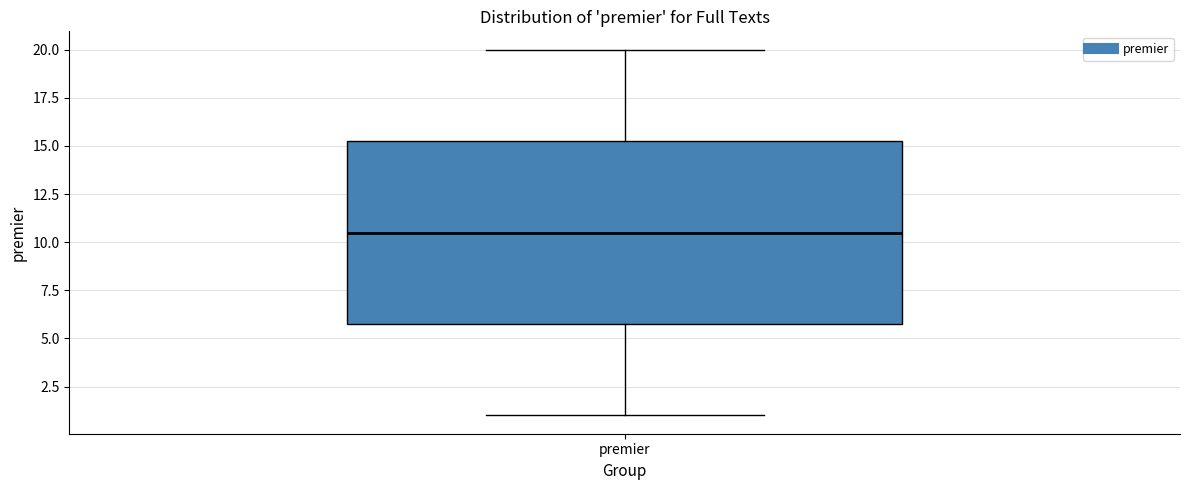

Read this box plot against the y-axis: the position of the median line, the range covered by the box, and the ends of both whiskers. The values are not printed on the chart, so give them approximately, as read against the axis.

median 10.5, box 6.0 to 15.5, whiskers 1.0 to 20.0